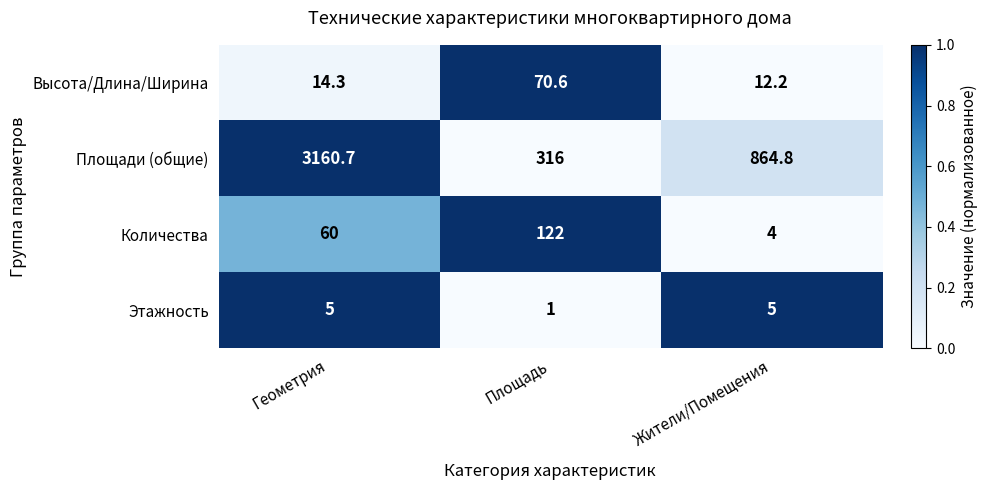

True or false: Площади (общие) has a value of 3160.7 at Геометрия.

True